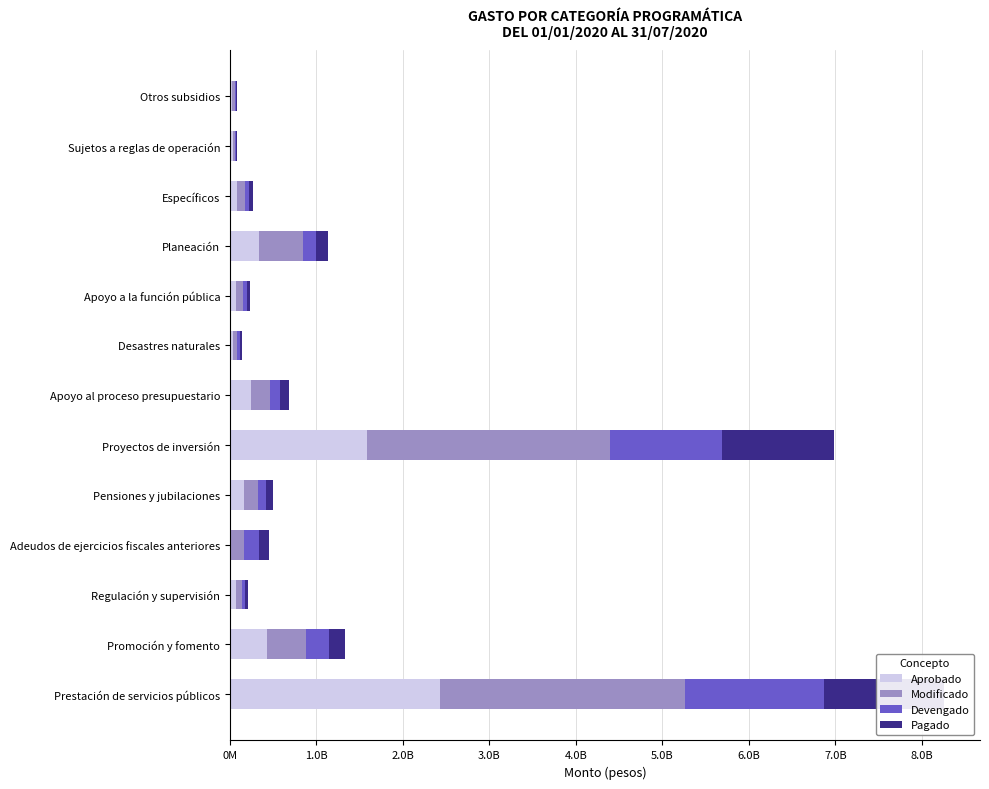

What is the total value across all series at Apoyo al proceso presupuestario?

681229617.4